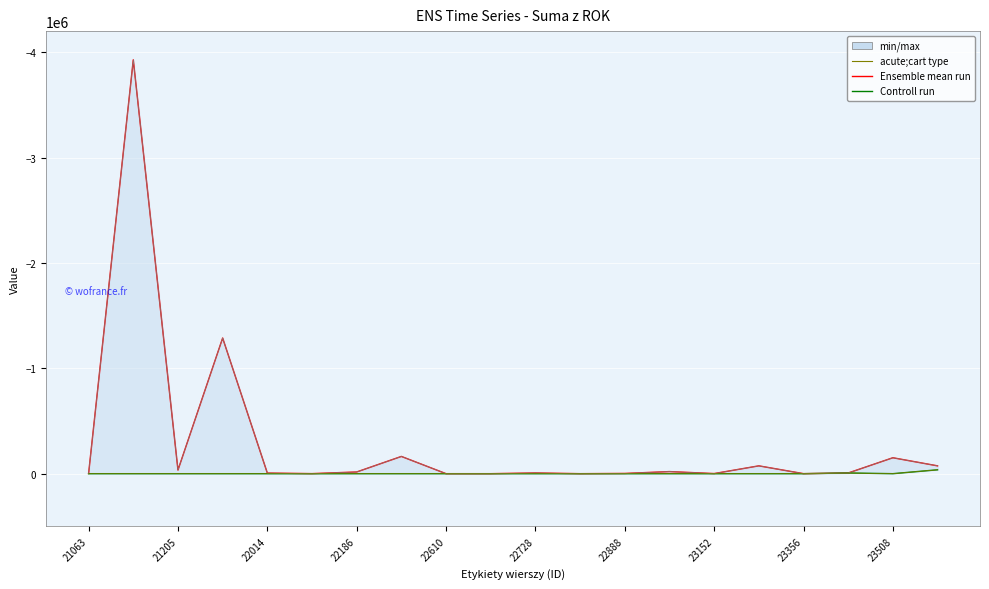

Where is the first local minimum for Suma końcowa?

21205